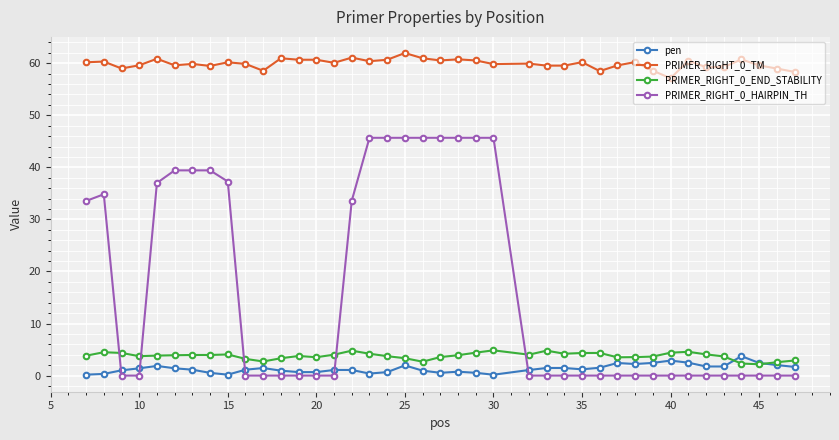

True or false: PRIMER_RIGHT_0_TM and pen cross at least once.

False